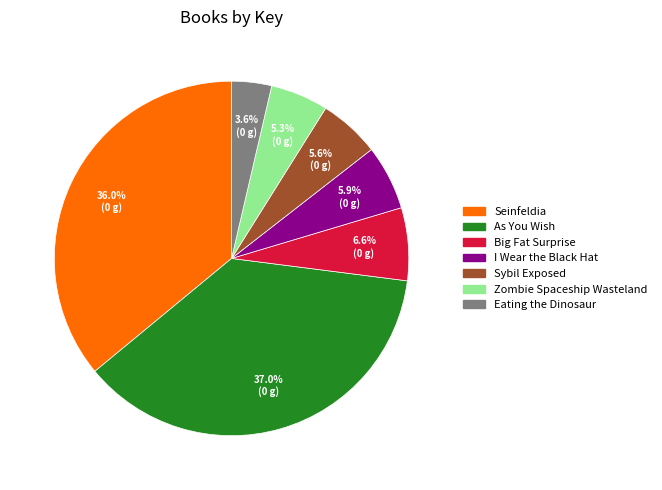

What is the smallest slice in the pie chart?

Eating the Dinosaur